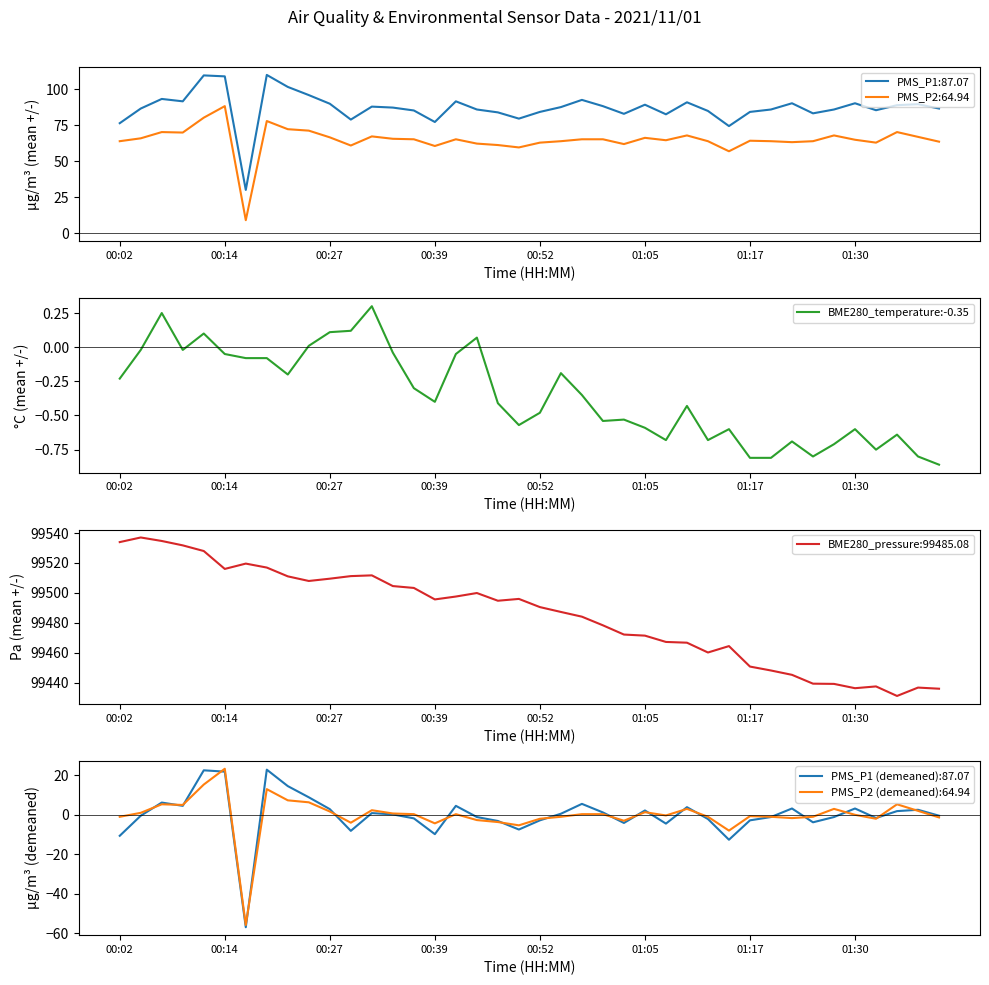

Does the chart display data point markers on the line(s)?

No